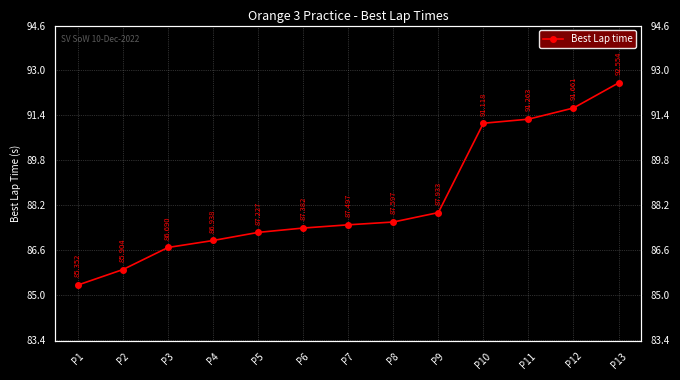

What is the sum of the values at P1 and P7?

172.8